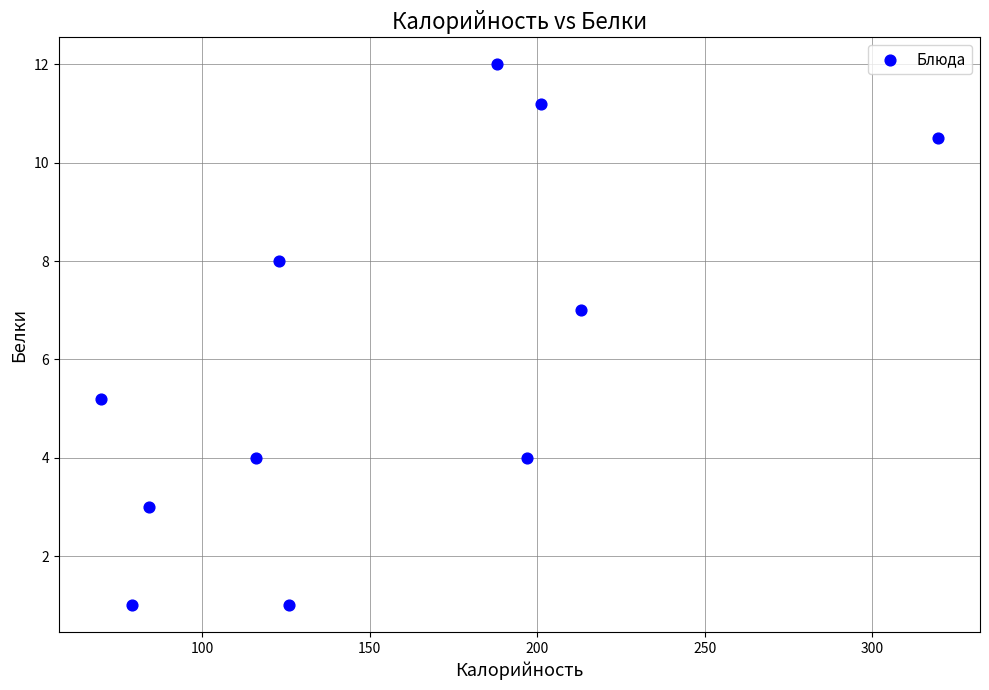

What Y value in the scatter plot is closest to 6?

5.2